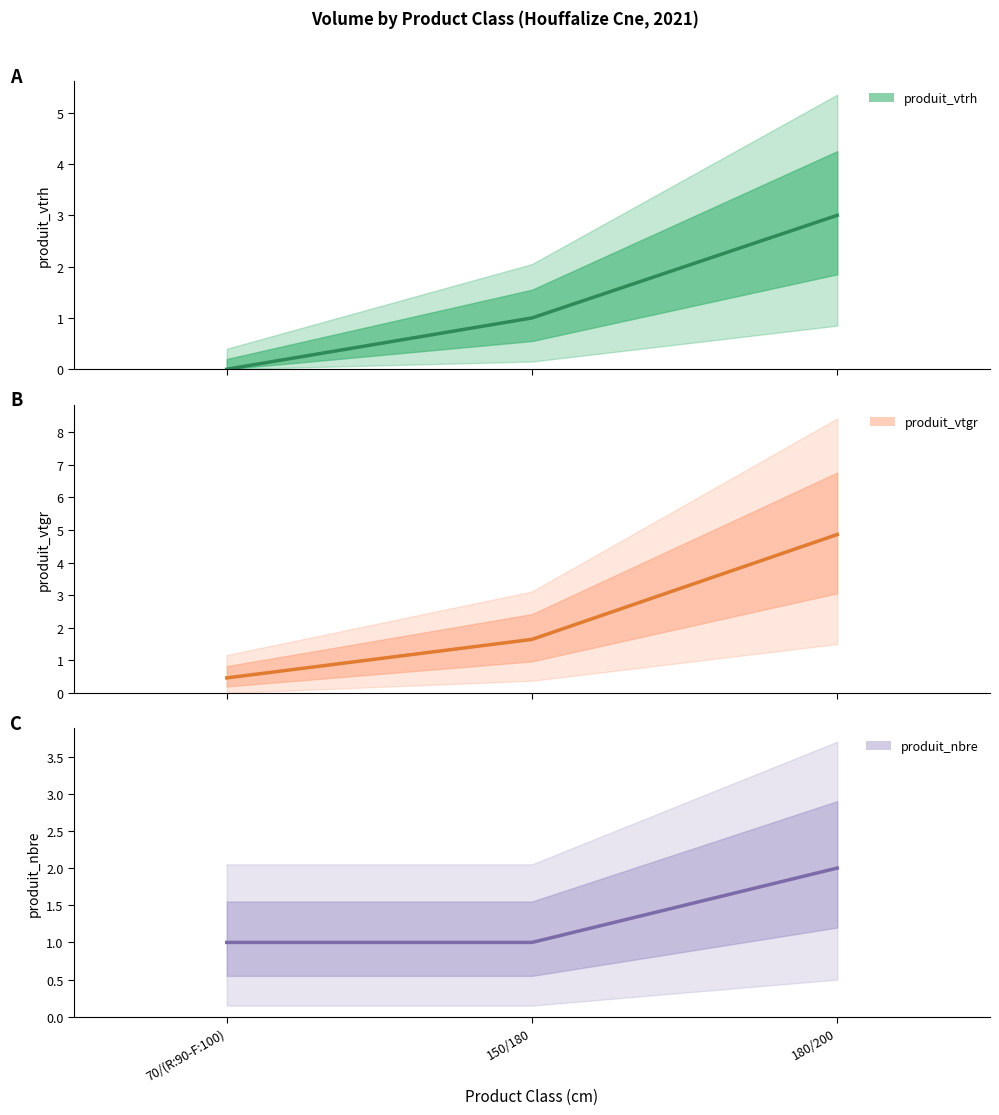

What value does the produit_vtgr series have at 180/200?

4.9